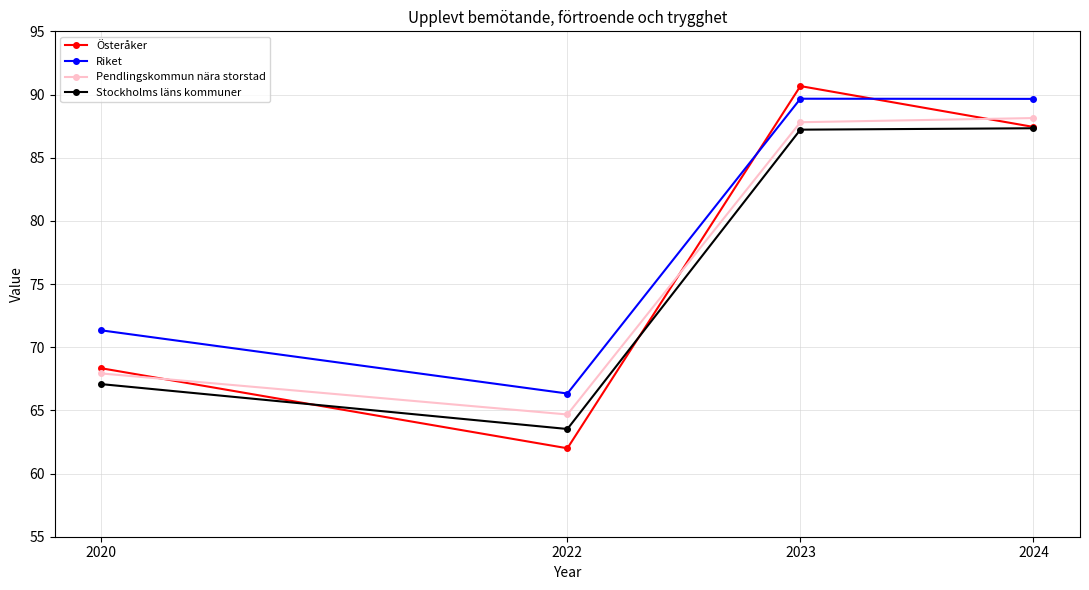

Is it true that Pendlingskommun nära storstad equals 64.7 at 2022?

True